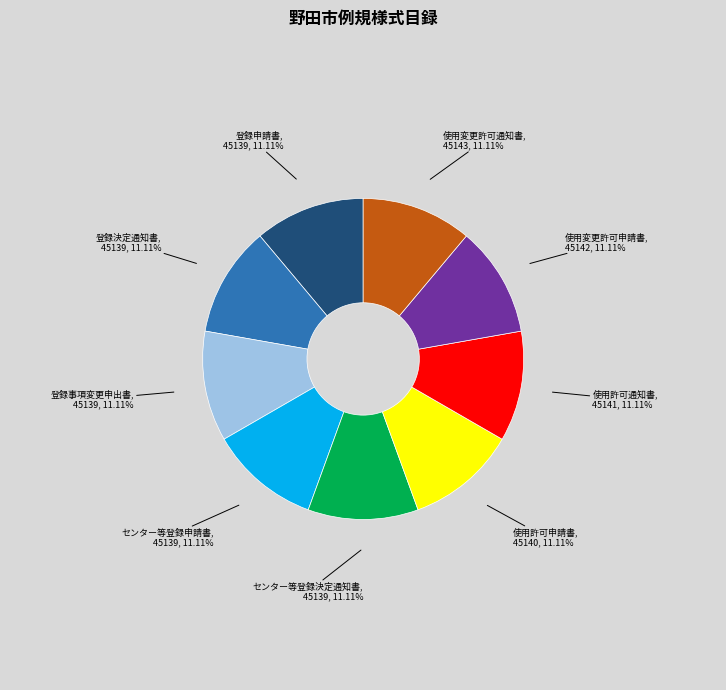

Does any single category account for the majority?

No